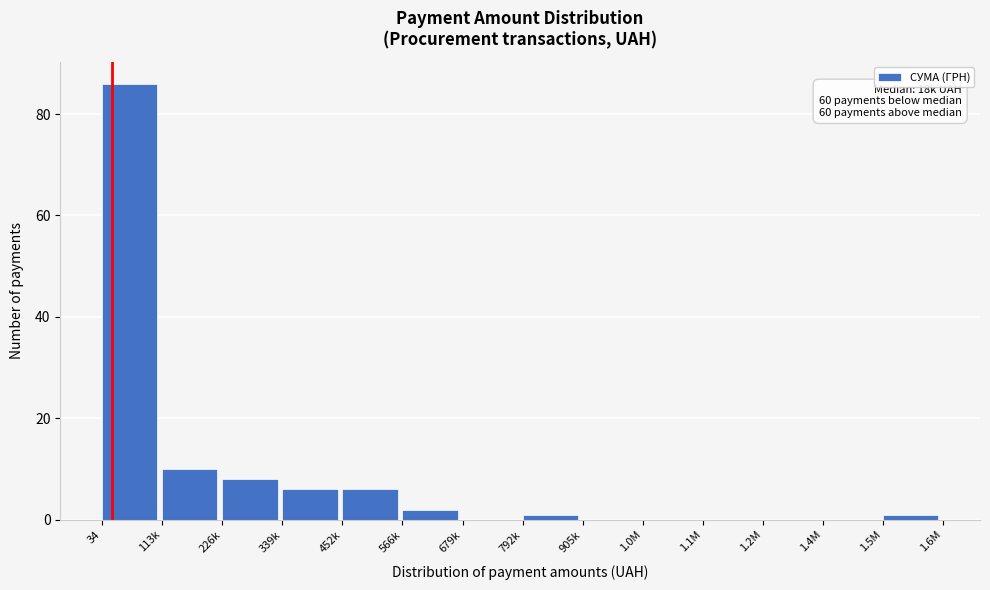

At which label is the value closest to 43?

113k